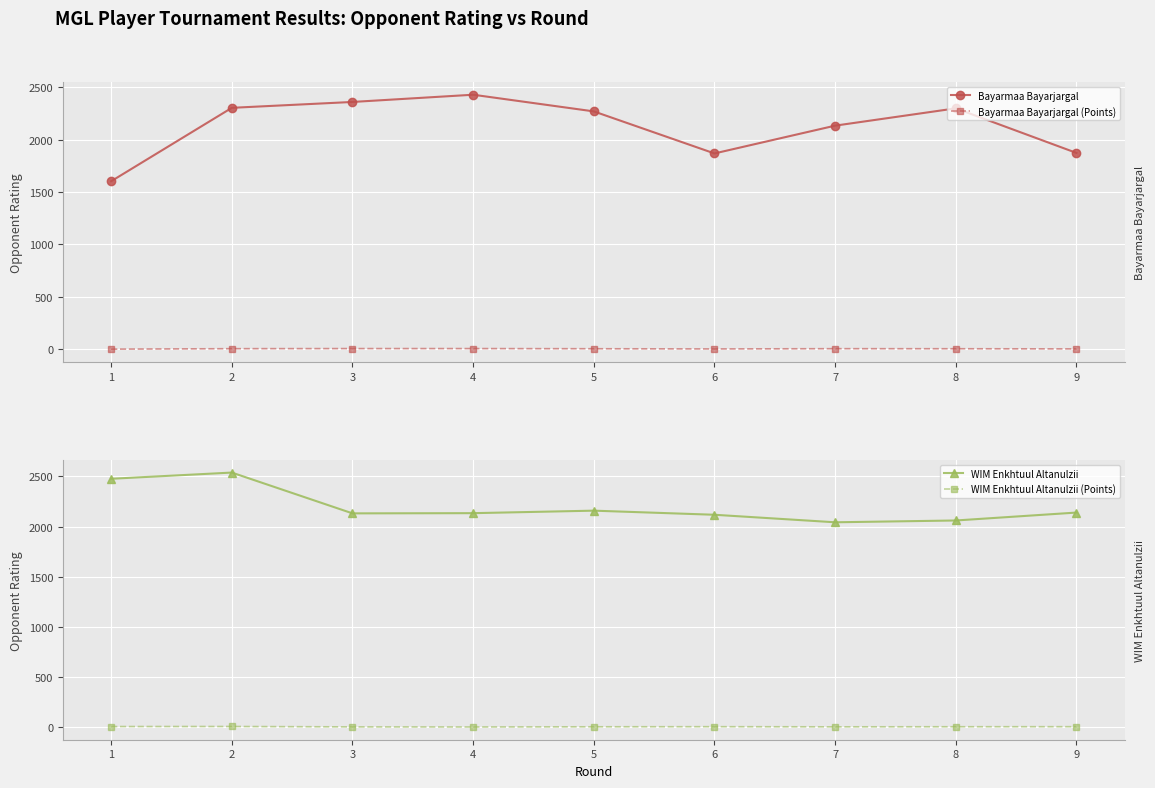

Read the WIM Enkhtuul Altanulzii (Points) value at 7.

2.5